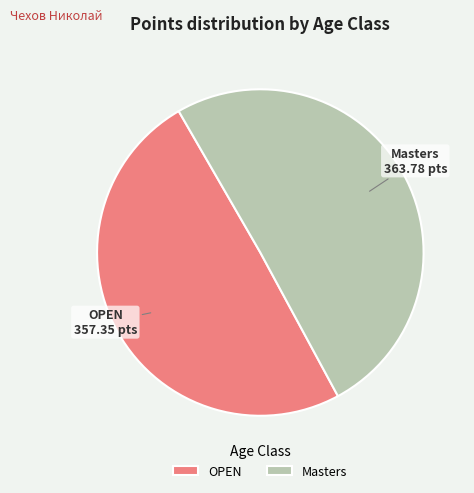

Which category has the biggest portion of the pie?

Masters